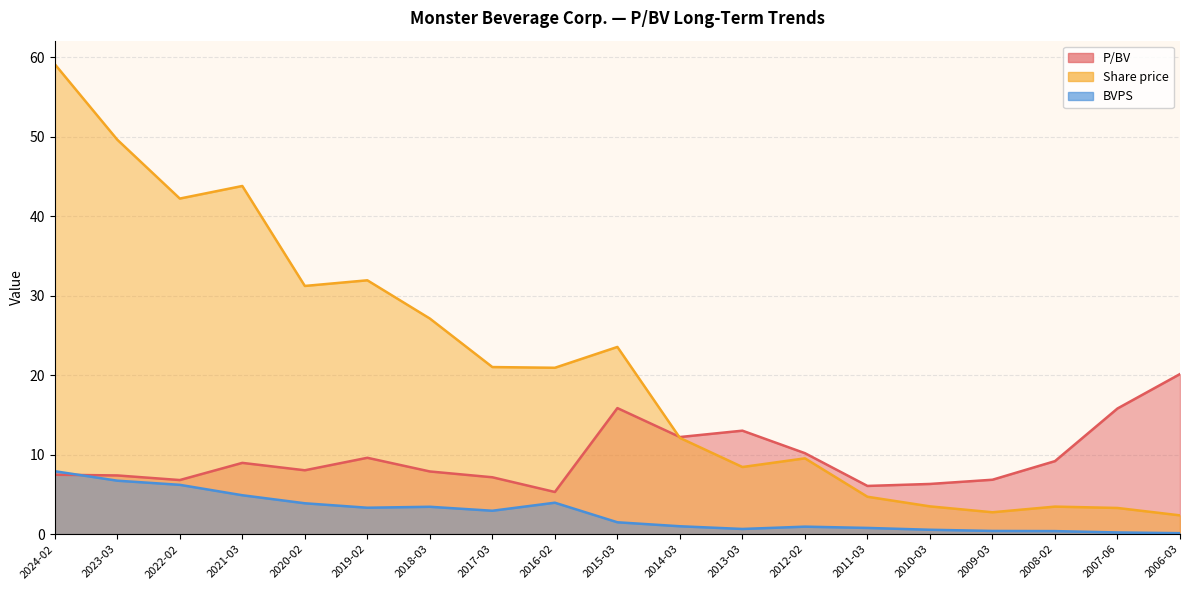

How many data points in Share price are less than 20?

9